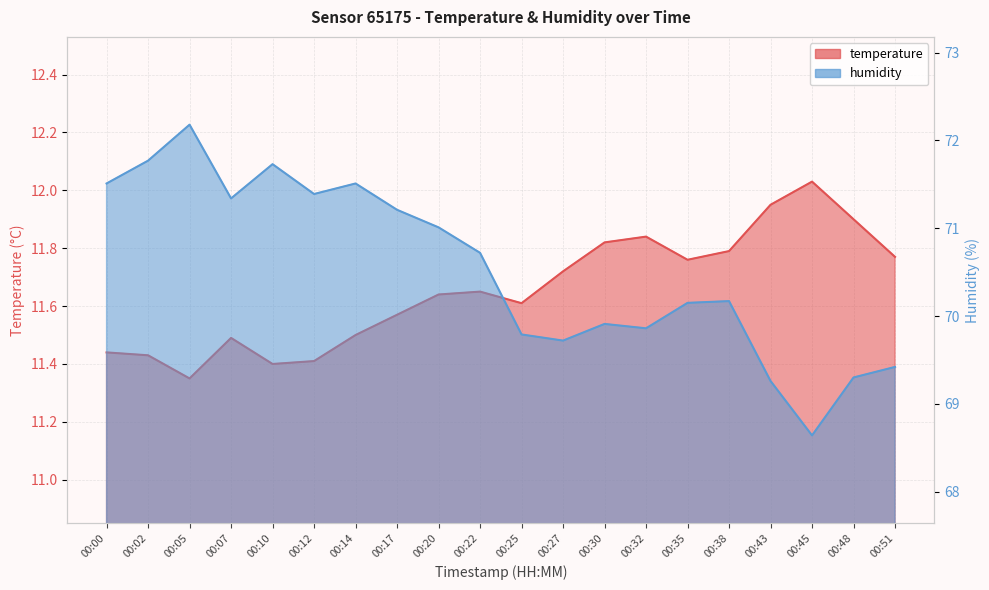

Rank the series by their average value, from highest to lowest.

humidity, temperature